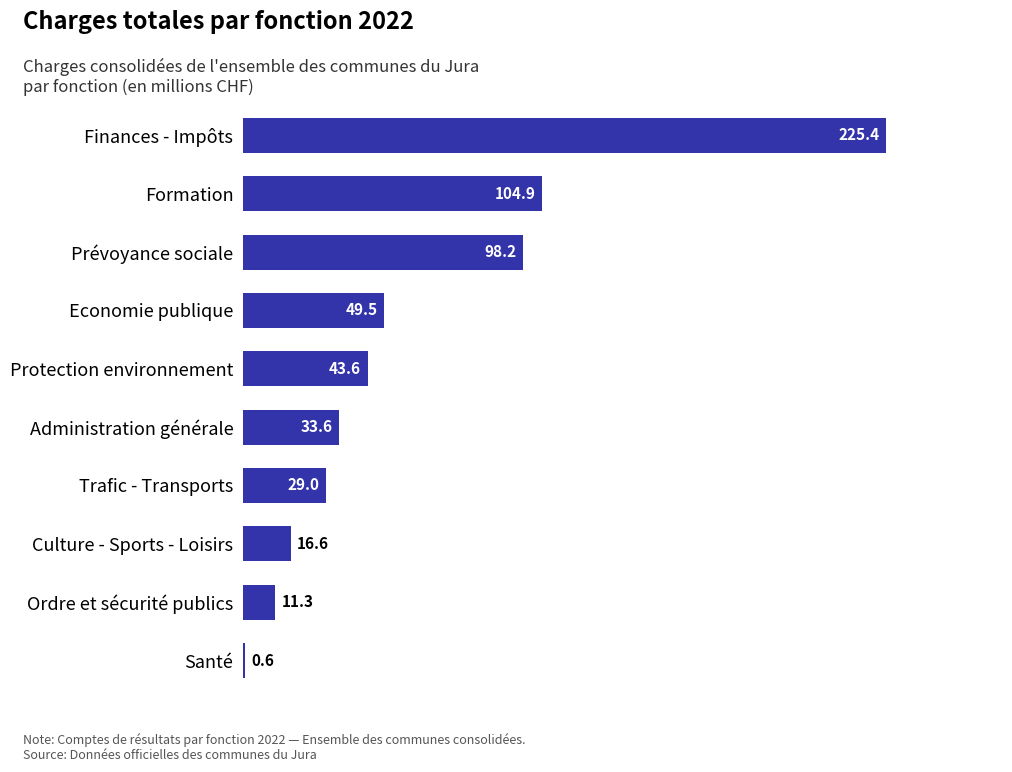

What is the greatest value displayed?

225.4